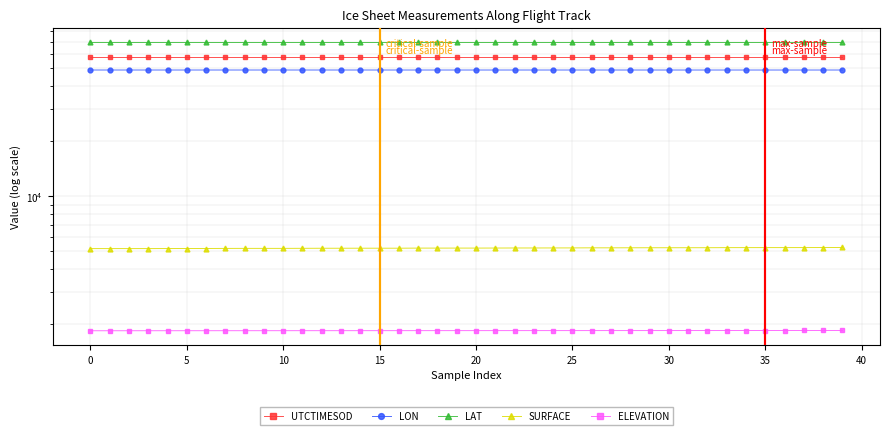

True or false: LAT and ELEVATION cross at least once.

False